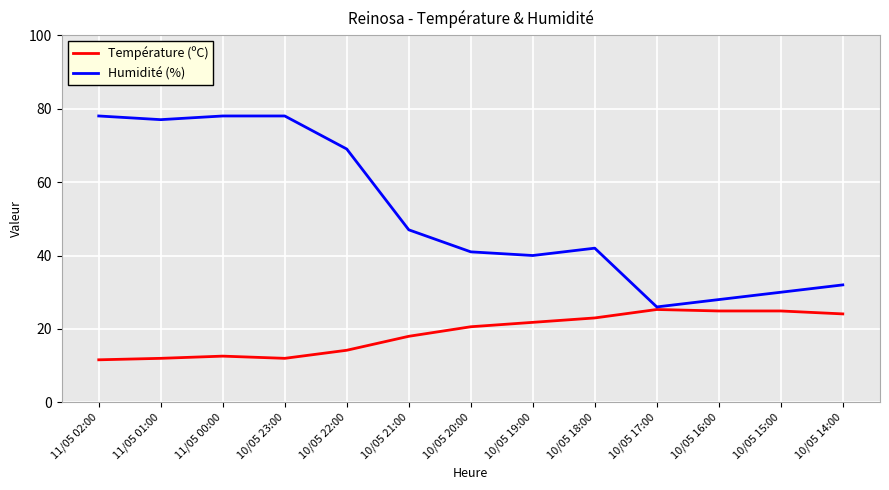

Which series has the largest total across all categories?

Humidité (%)